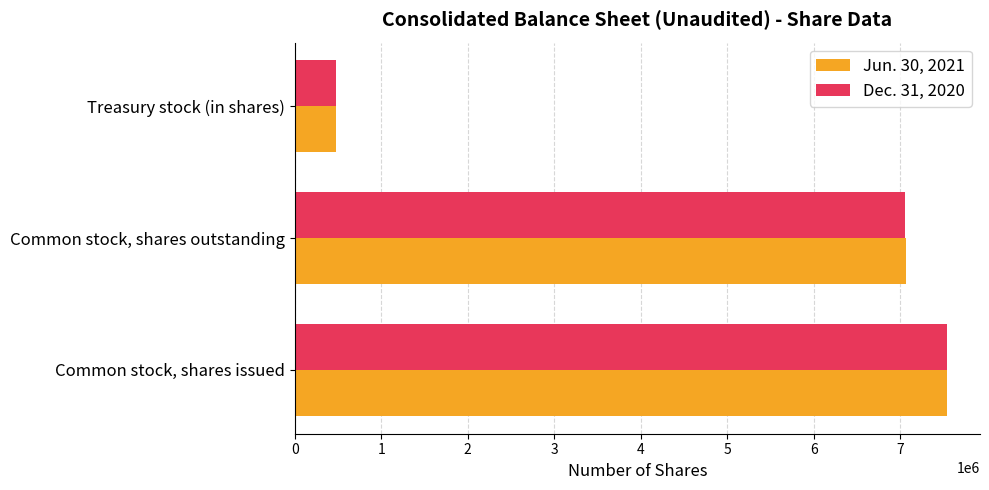

List the series in order of their peak value, highest first.

Jun. 30, 2021, Dec. 31, 2020